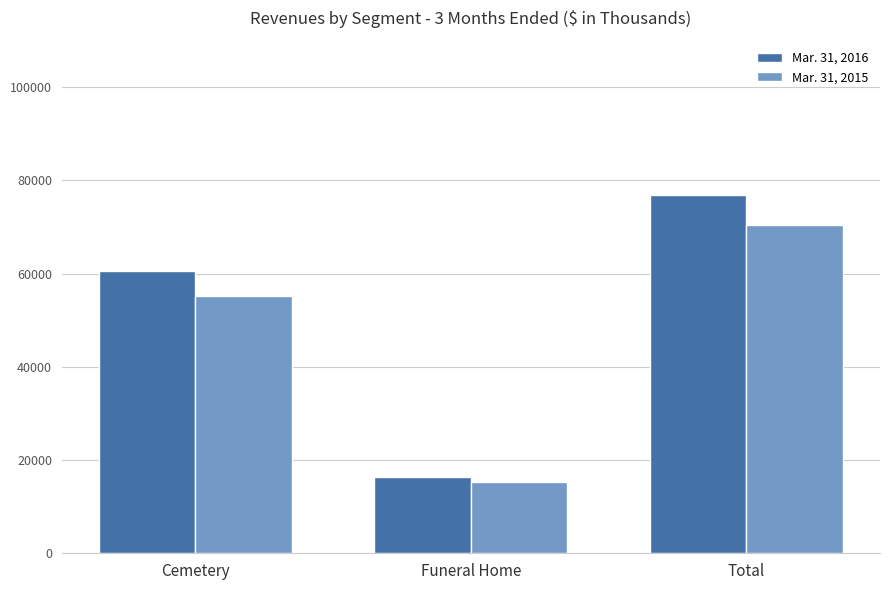

What position from the right is Cemetery?

3